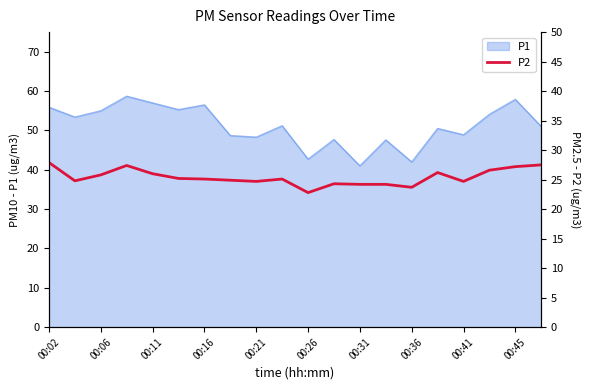

How many interior local peaks (higher than both neighbors) does the data have?

4